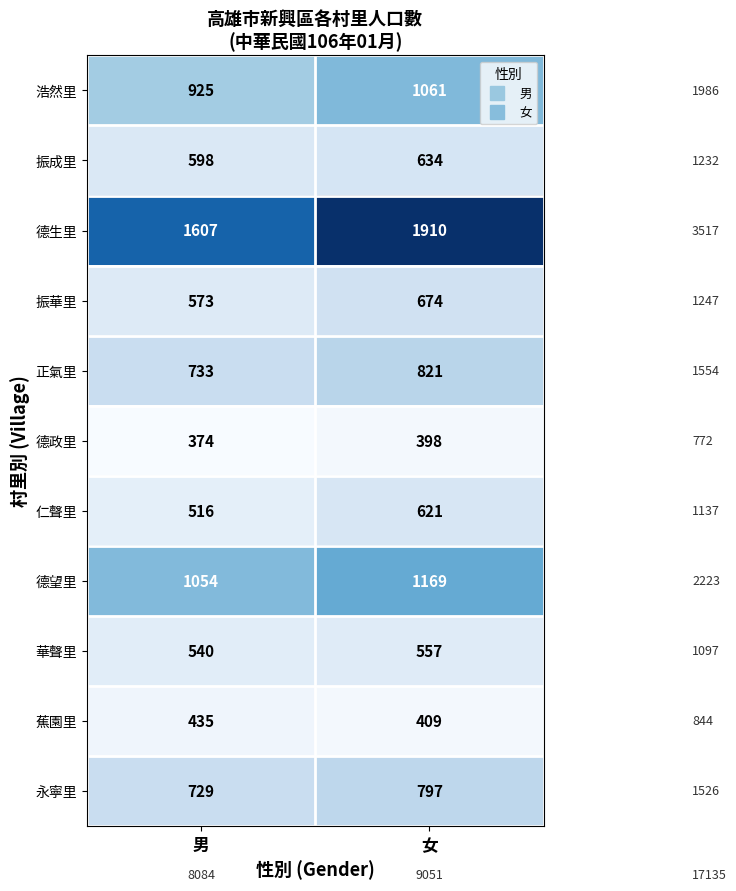

Is it true that 德生里 equals 1607 at 男?

True